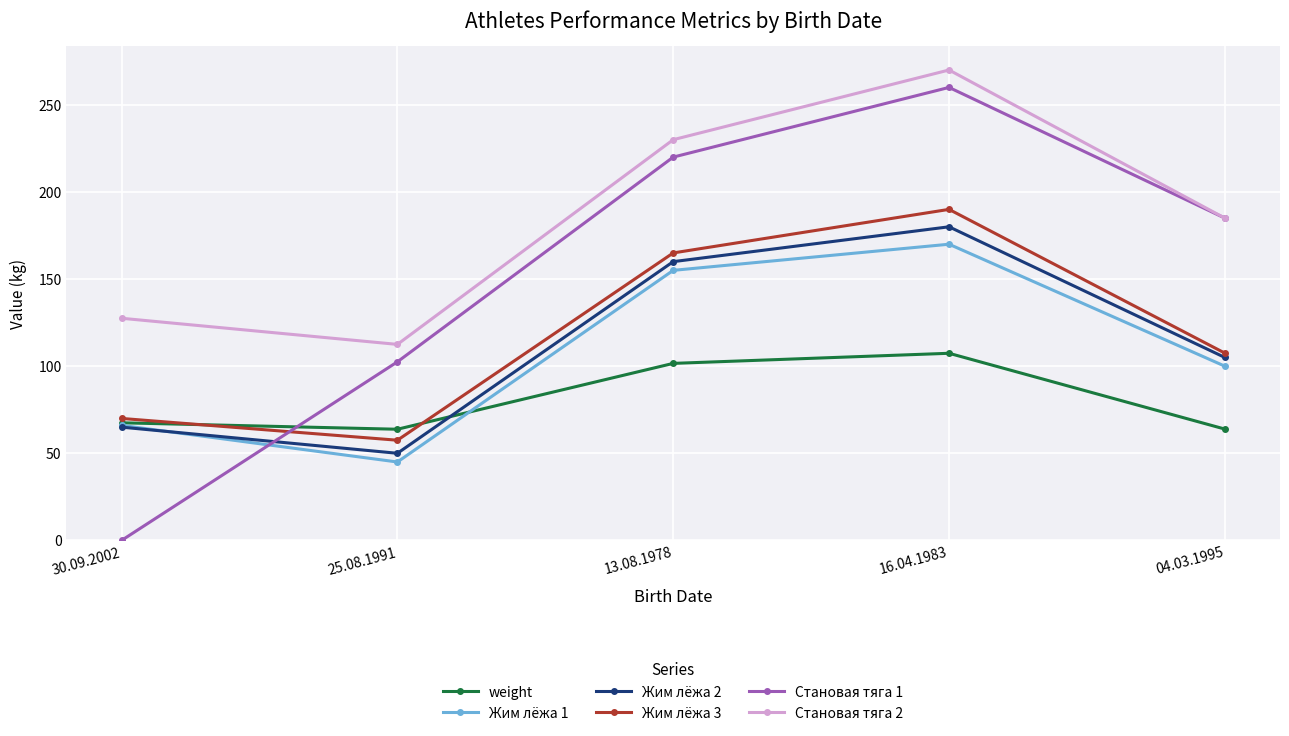

How many times do Становая тяга 1 and weight cross each other?

1